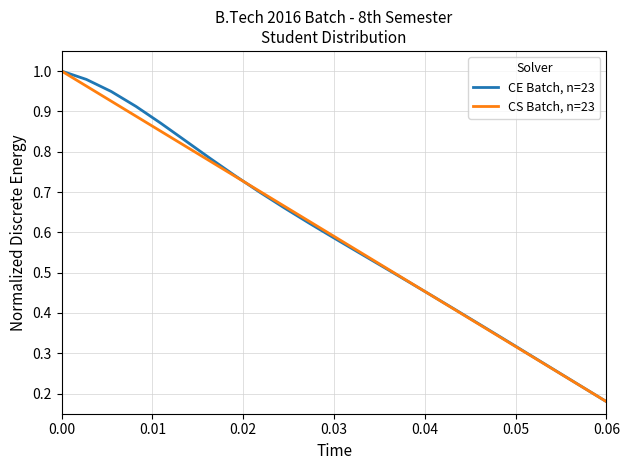

Rank the series by their average value, from highest to lowest.

CE Batch, n=23, CS Batch, n=23